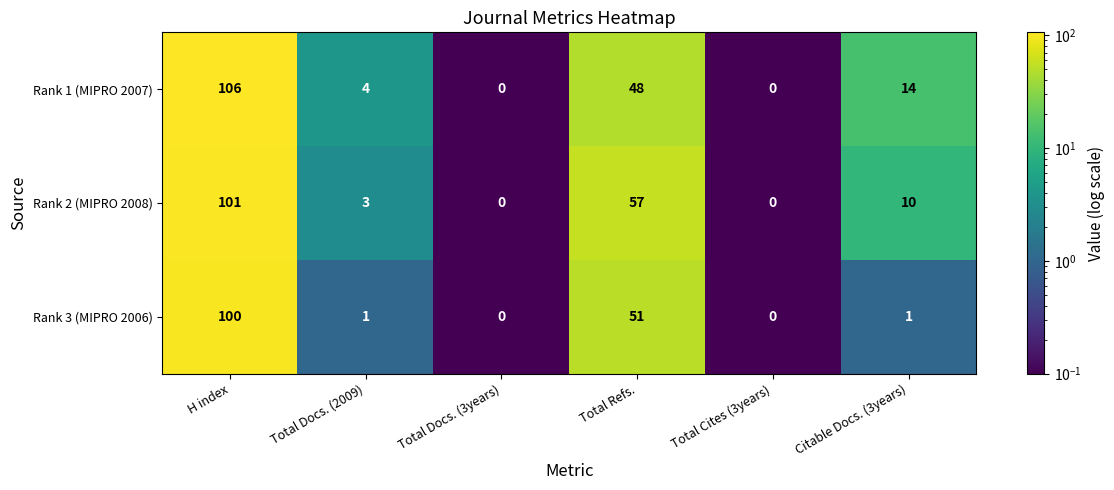

At H index, list the series in order from smallest to largest.

Rank 3 (MIPRO 2006), Rank 2 (MIPRO 2008), Rank 1 (MIPRO 2007)